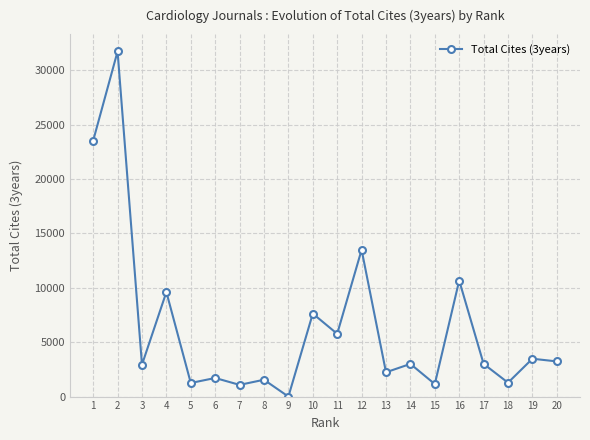

True or false: the data shows 1278 at 18.

True